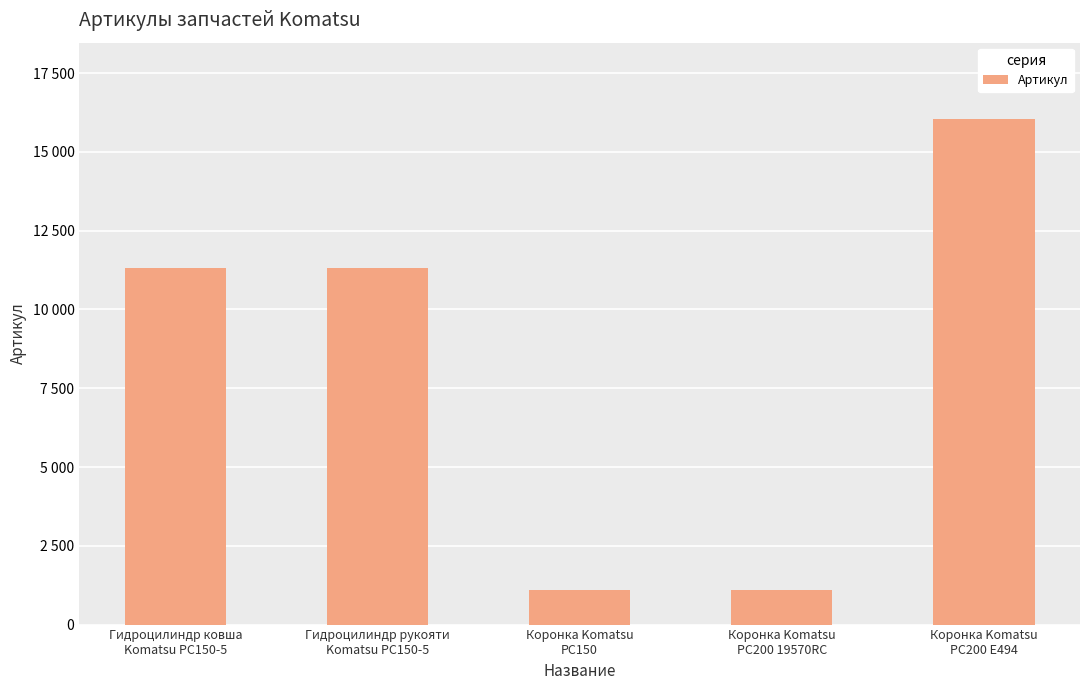

What is the smallest value displayed?

1095